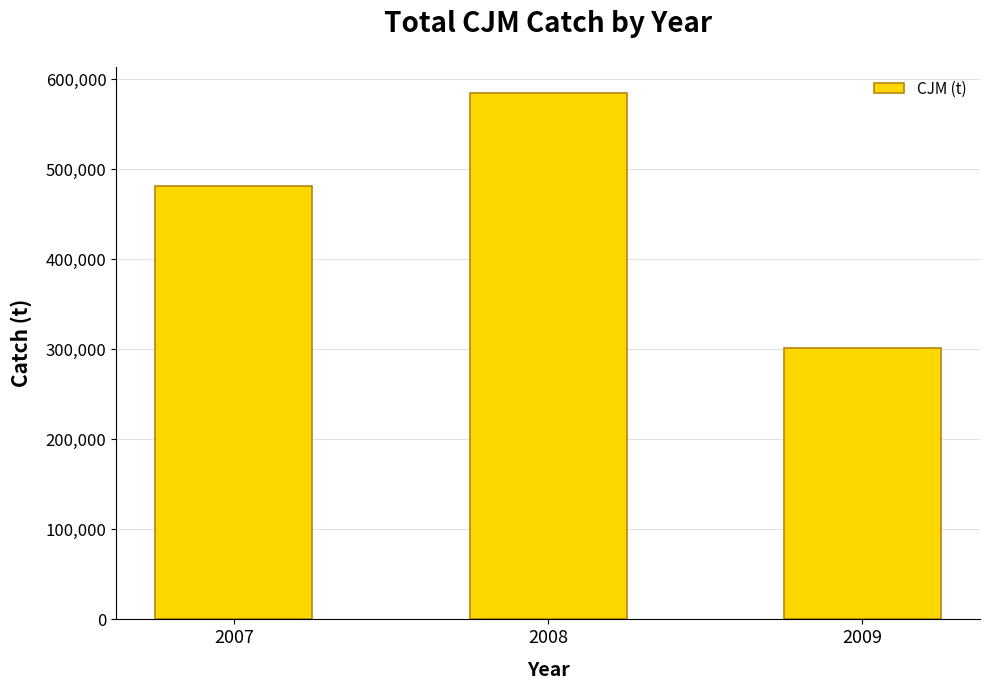

Are the bars horizontal?

No